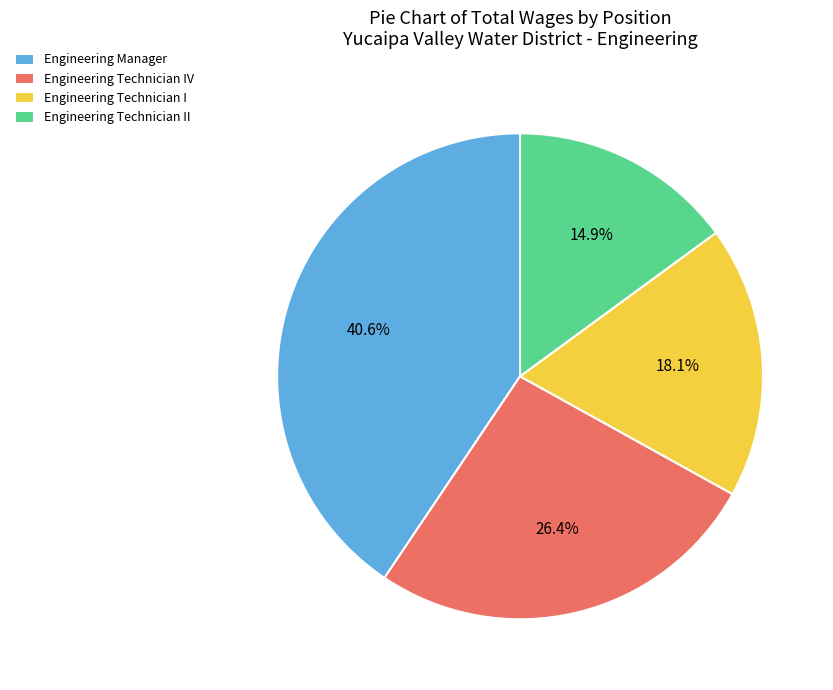

Is Engineering Technician II the majority of the pie?

No